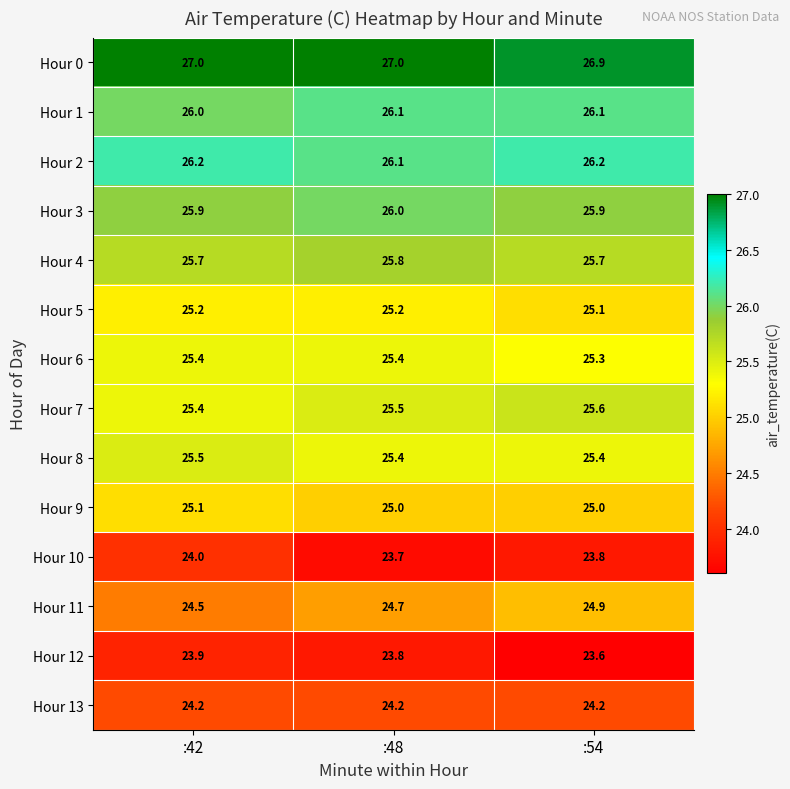

What is the total value across all series at :42?

354.0